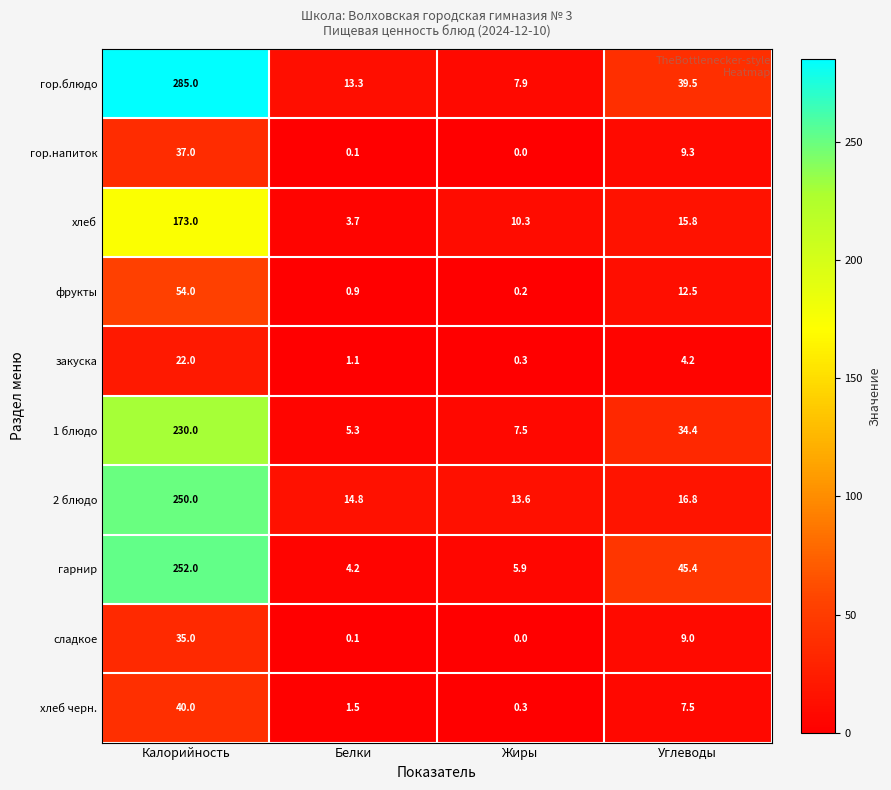

What is the spread (max minus min) of values at Калорийность?

263.0